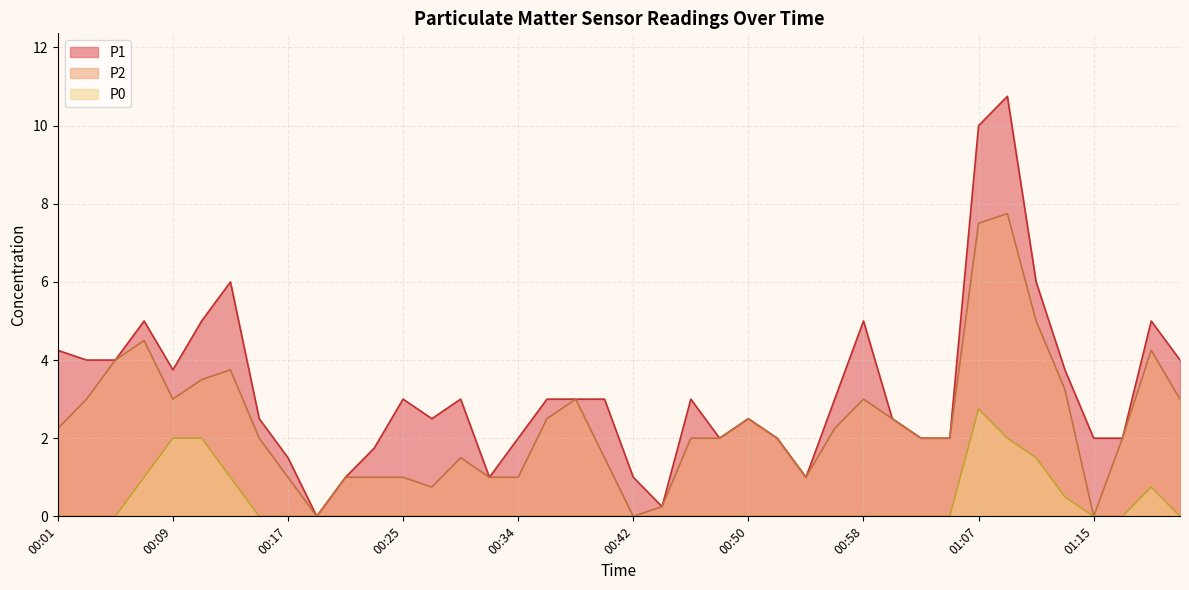

Is it true that P2 equals 6.1 at 00:07?

False